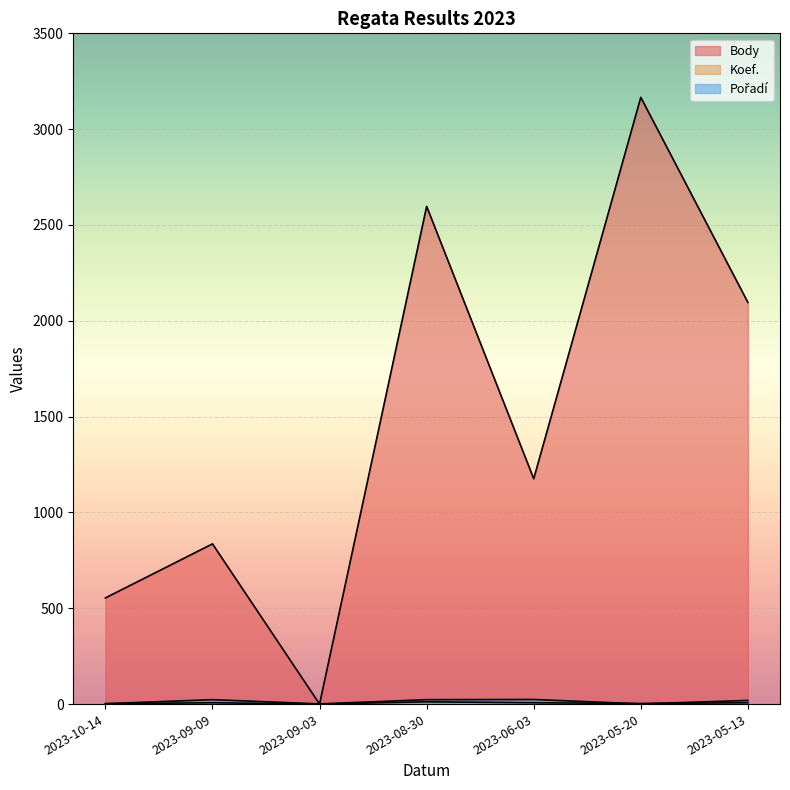

What are all the series names shown in the legend?

Body, Koef., Pořadí